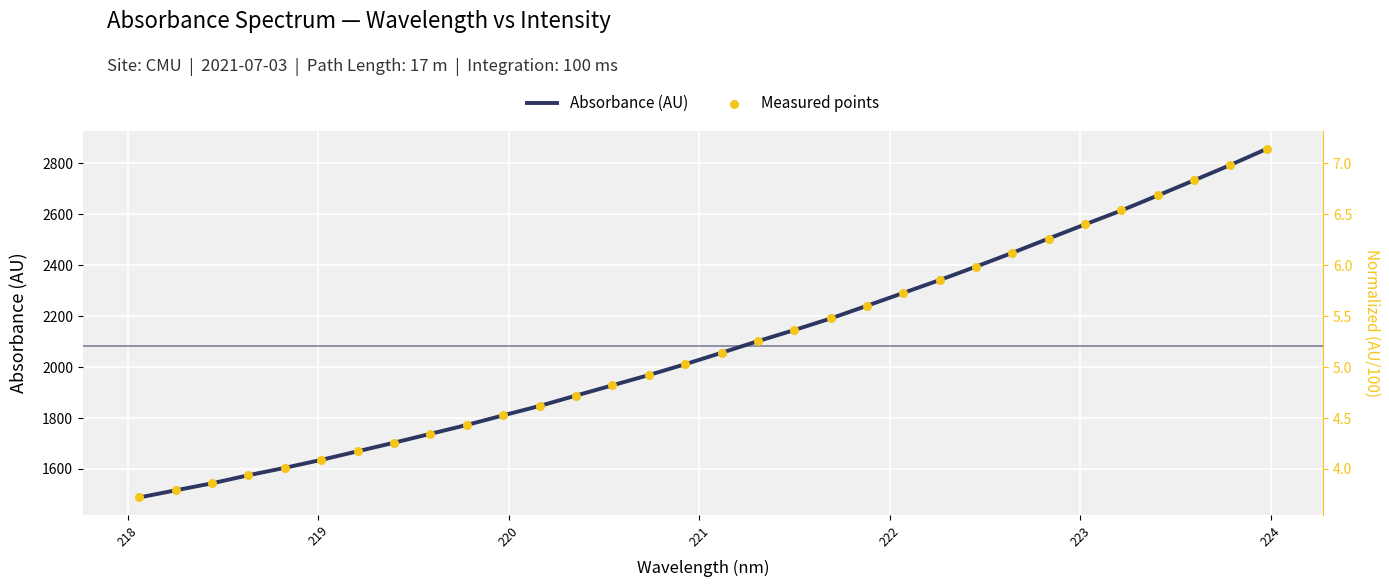

Which series has the largest Y range (max minus min)?

Absorbance (AU)